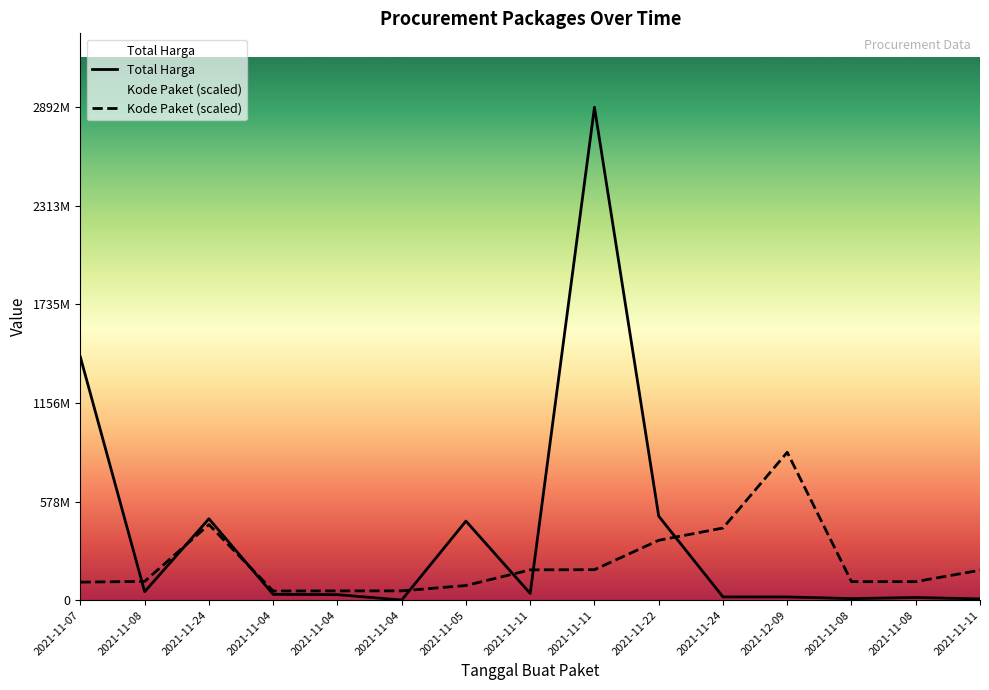

At how many categories does at least one series exceed 1949310695?

1